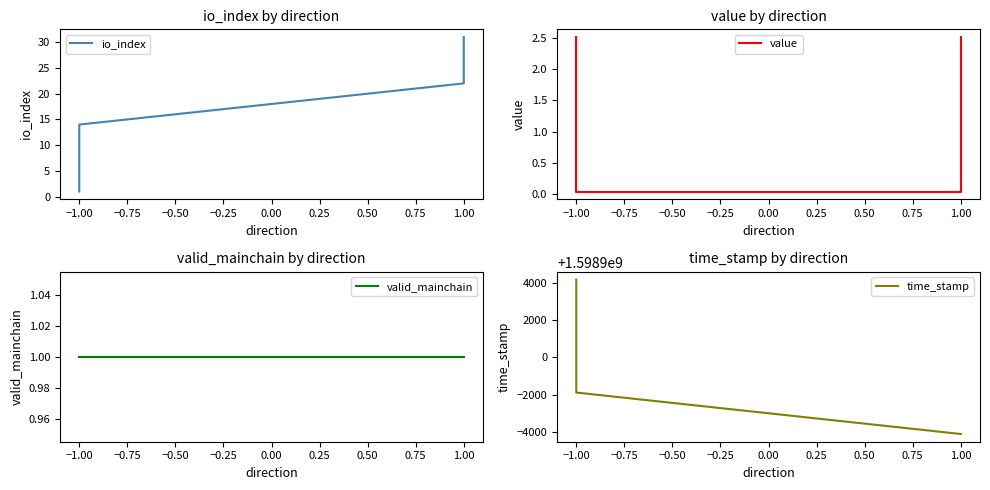

What is the lowest value of the io_index series?

1.0